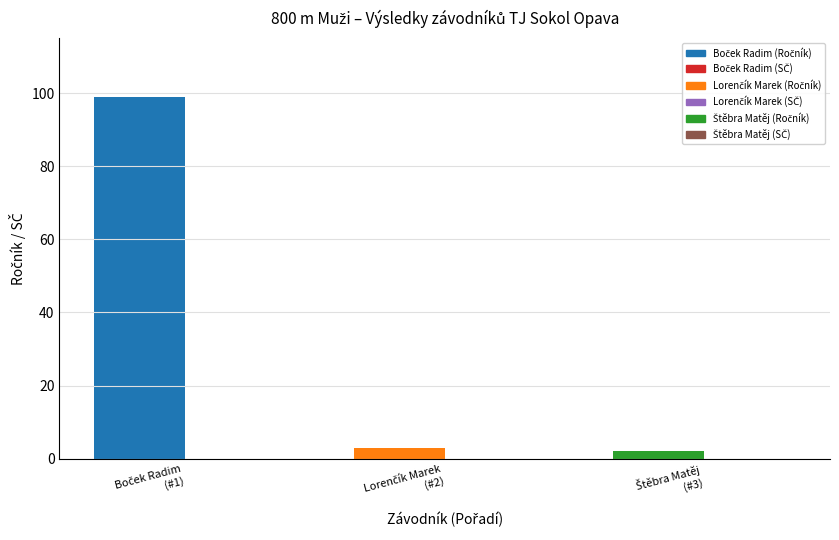

Reading left to right, extract all data points from this chart.

99	3	2